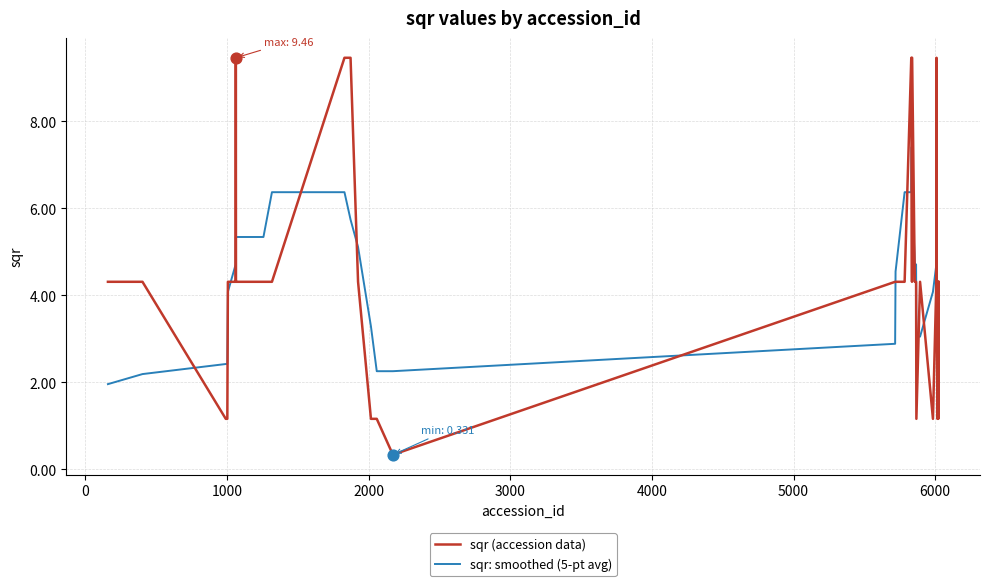

What is the smallest value displayed?

0.3